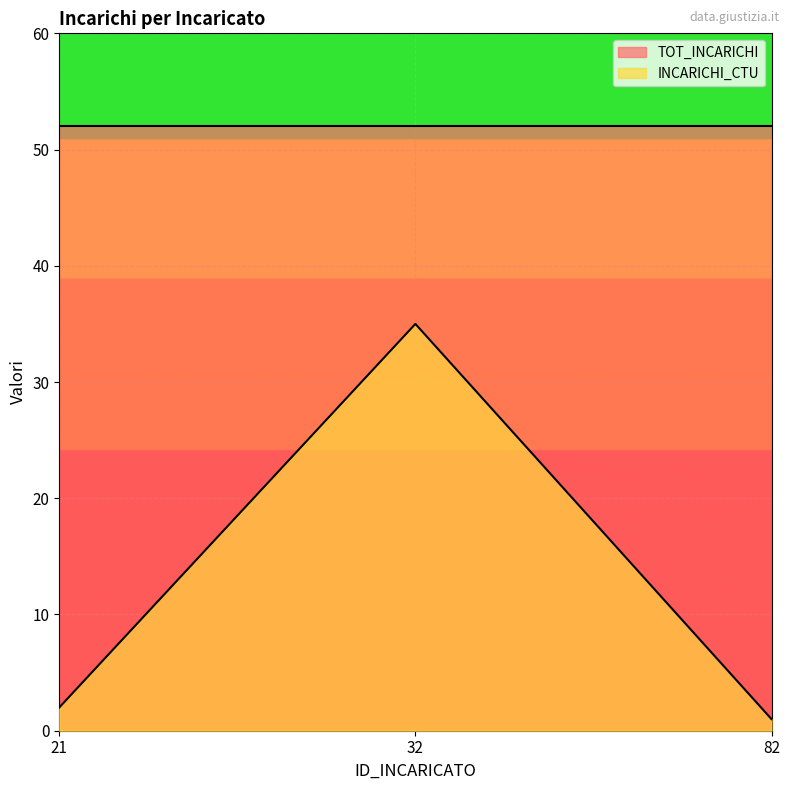

What is the sum of the values at 32 and 82?

36